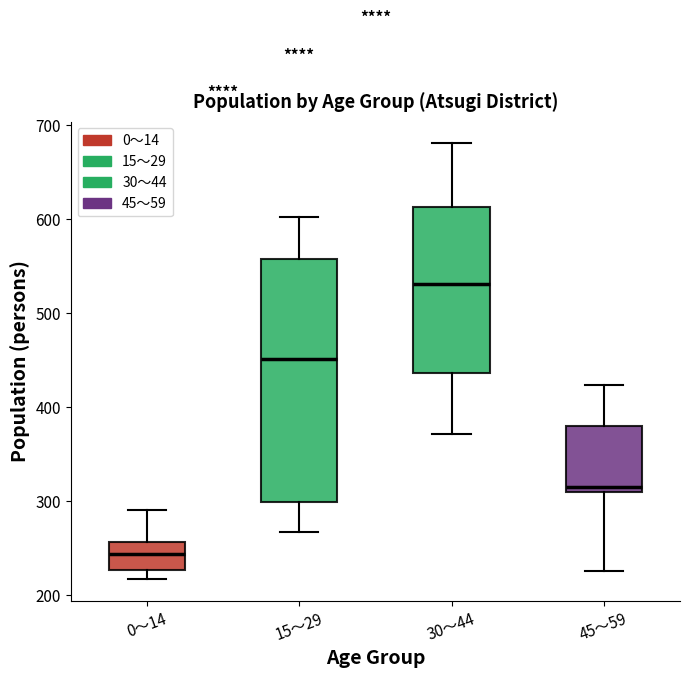

Reading left to right, transcribe this box plot: for each box, give where its median line is, the range the box spans, and where its two whiskers end, as read against the y-axis. The values are not printed on the chart, so give them approximately, as read against the axis.

0～14: median 240, box 230 to 260, whiskers 220 to 290
15～29: median 450, box 300 to 560, whiskers 270 to 600
30～44: median 530, box 440 to 610, whiskers 370 to 680
45～59: median 320, box 310 to 380, whiskers 230 to 420